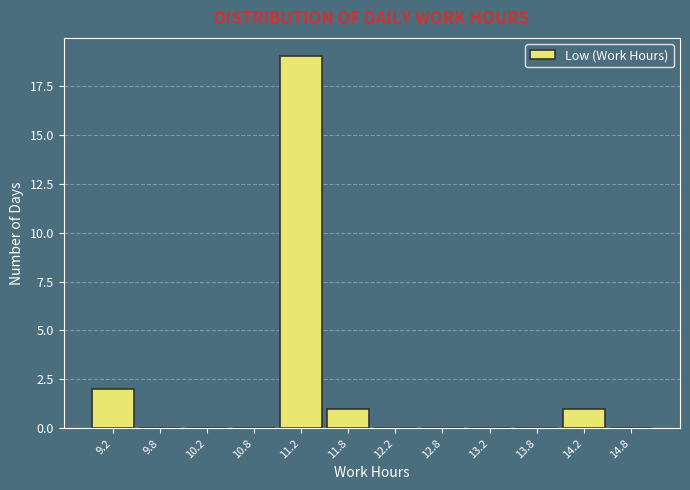

Reading left to right, transcribe this chart: for each bar, give the range it covers on the x-axis and its height. The values are not printed on the chart, so give them approximately, as read against the axis.

9.0 to 9.5: 2
9.5 to 10.0: 0
10.0 to 10.5: 0
10.5 to 11.0: 0
11.0 to 11.5: 19
11.5 to 12.0: 1
12.0 to 12.5: 0
12.5 to 13.0: 0
13.0 to 13.5: 0
13.5 to 14.0: 0
14.0 to 14.5: 1
14.5 to 15.0: 0